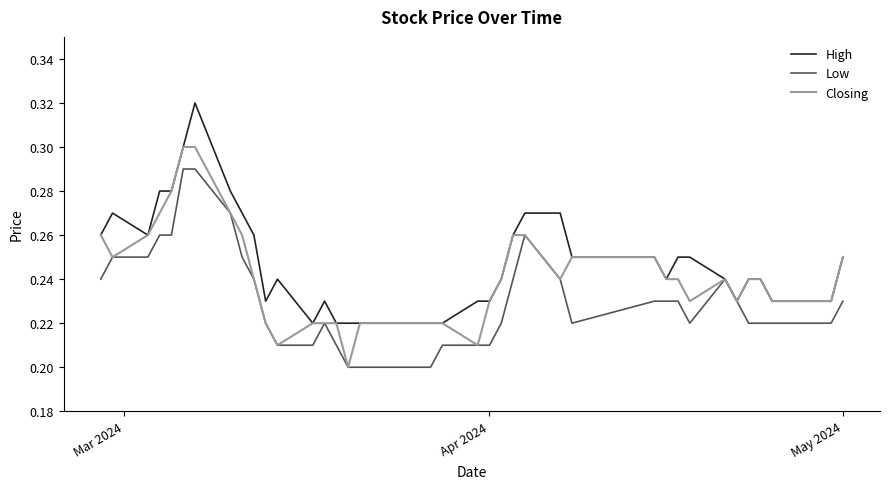

Rank the series by their maximum value, from highest to lowest.

High, Closing, Low